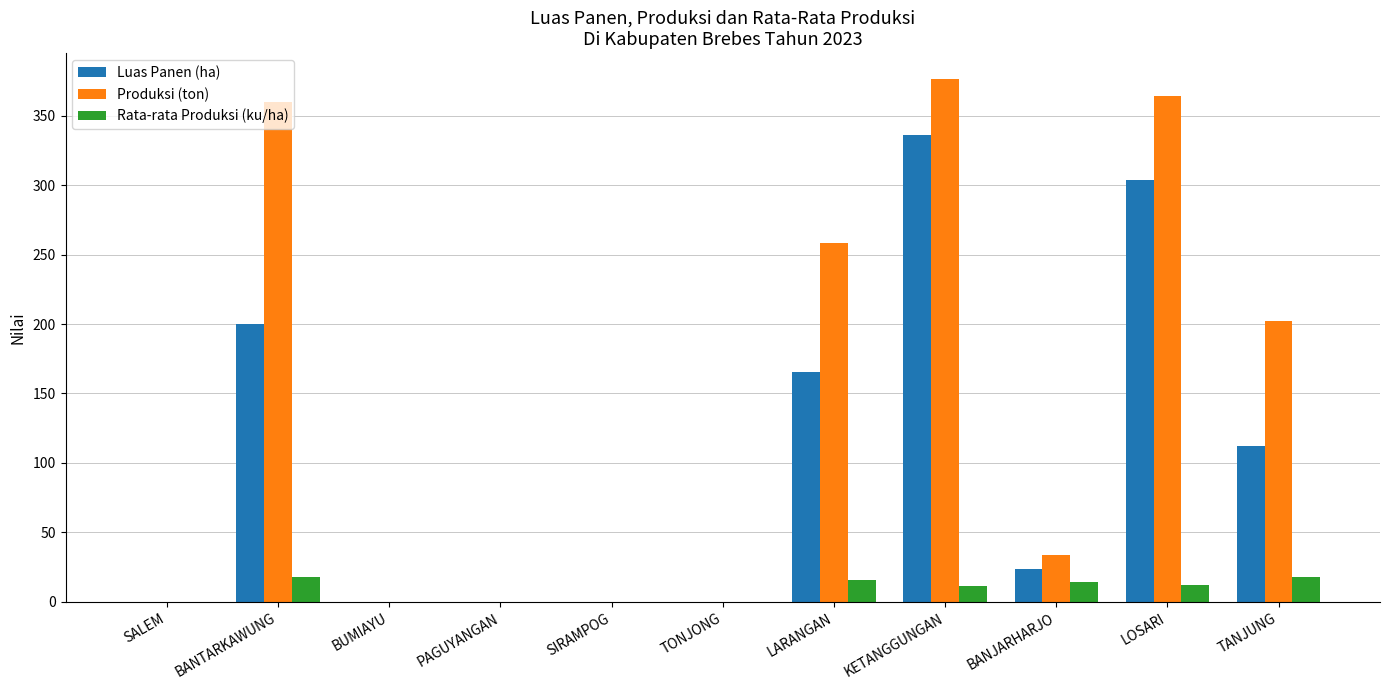

Which series has the widest spread of values?

Produksi (ton)